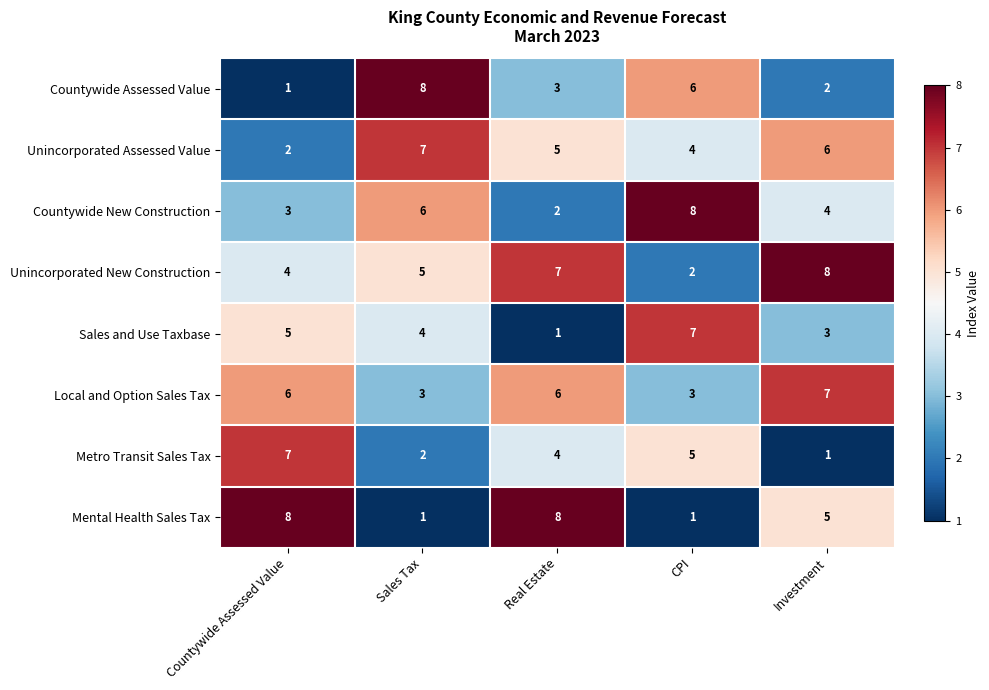

Count the number of data series in this chart.

8